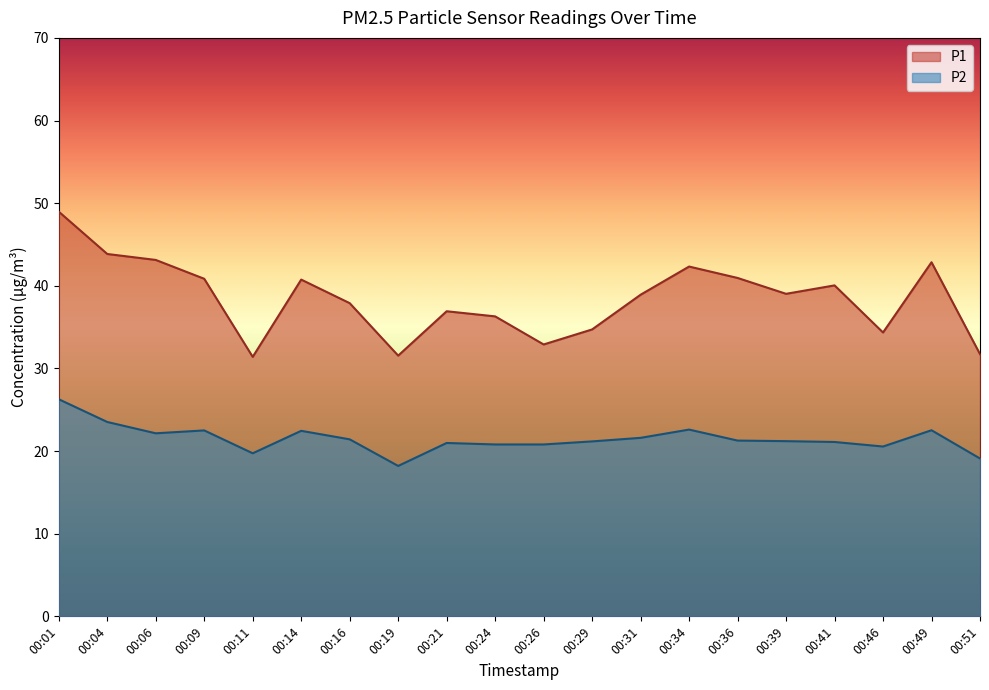

True or false: P1 and P2 cross at least once.

False